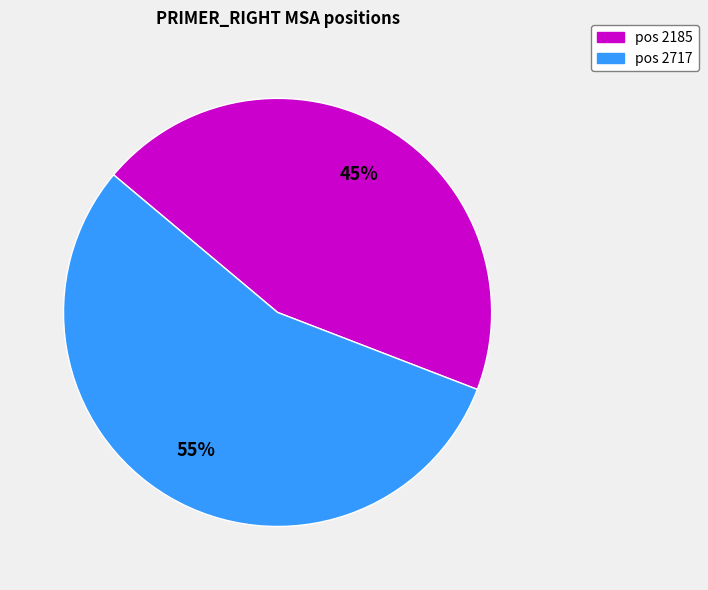

Is there any slice that represents more than half of the pie?

Yes